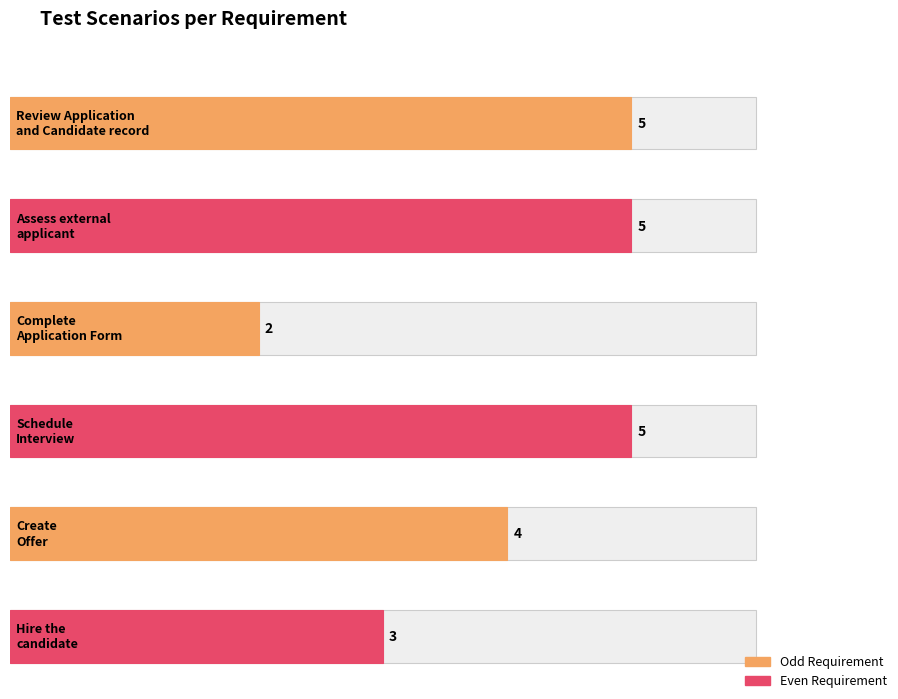

What is the change in value from Review Application
and Candidate record to Hire the
candidate?

-2